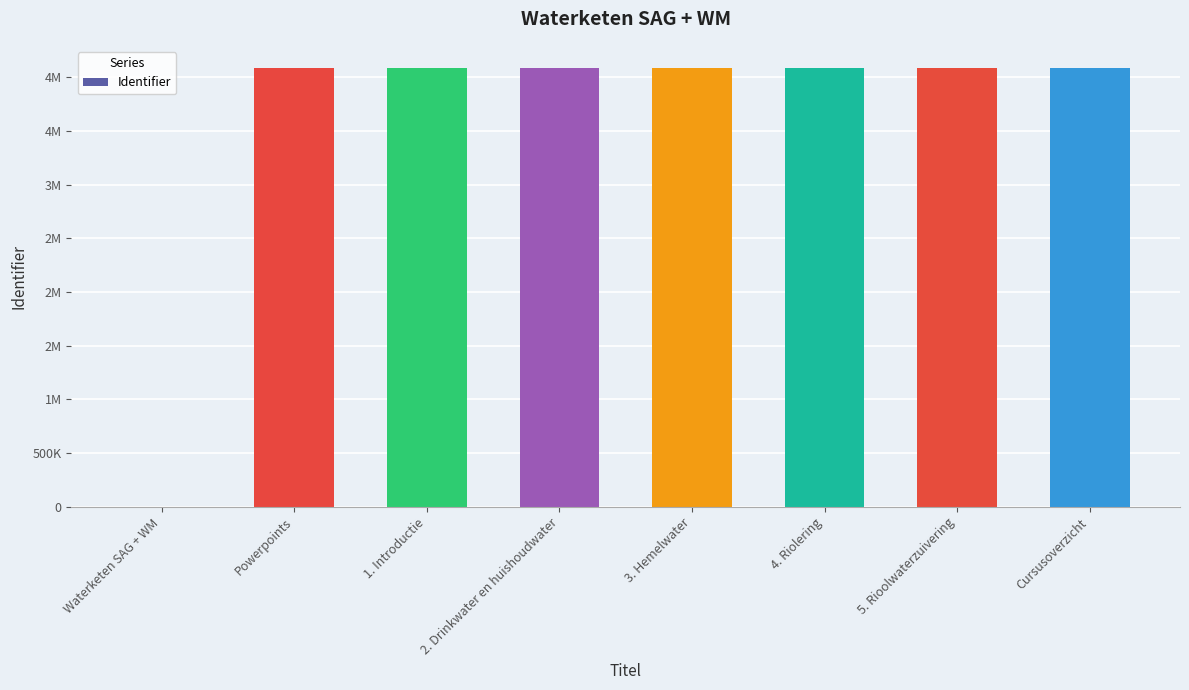

Are the bars horizontal?

No